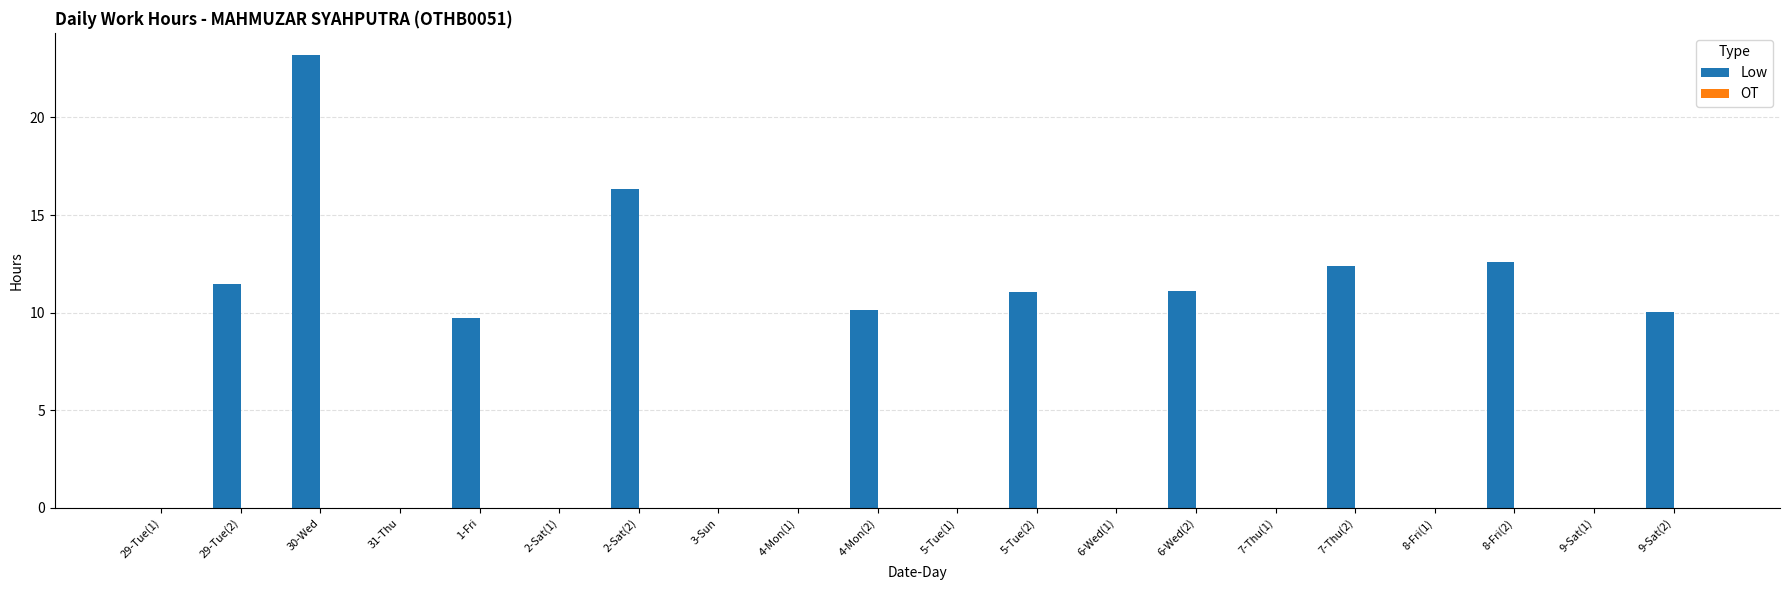

Count the number of data series in this chart.

1